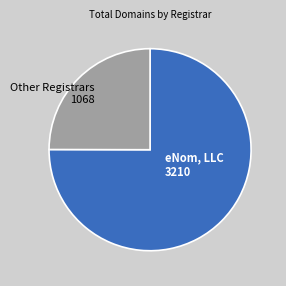

Which has a higher value, eNom, LLC 3210 or Other Registrars 1068?

eNom, LLC 3210